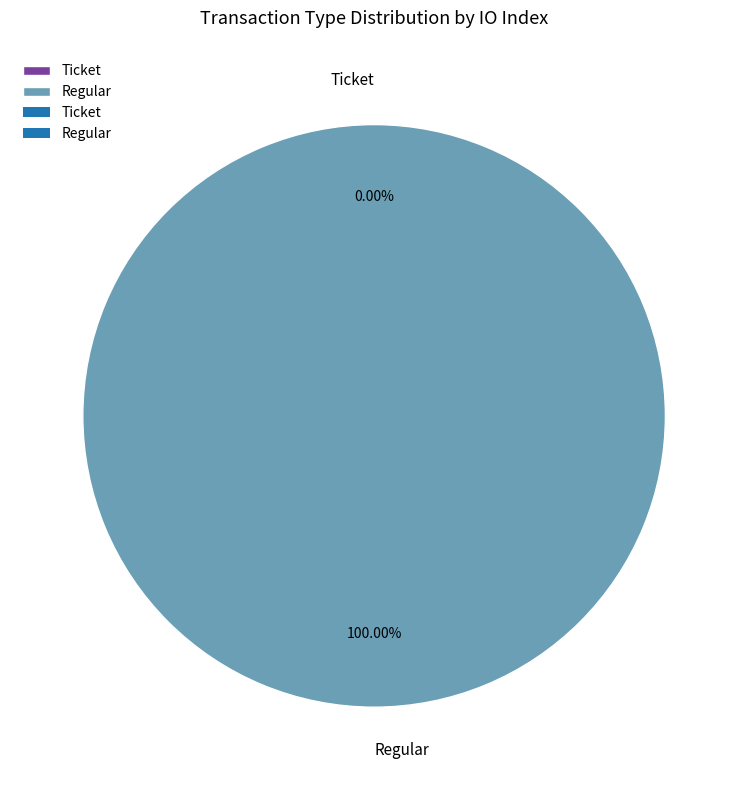

To the nearest percent, what is the average slice percentage?

50%